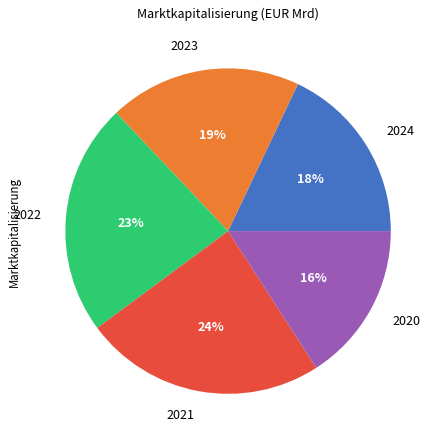

Rank the categories by value from highest to lowest.

2021, 2022, 2023, 2024, 2020